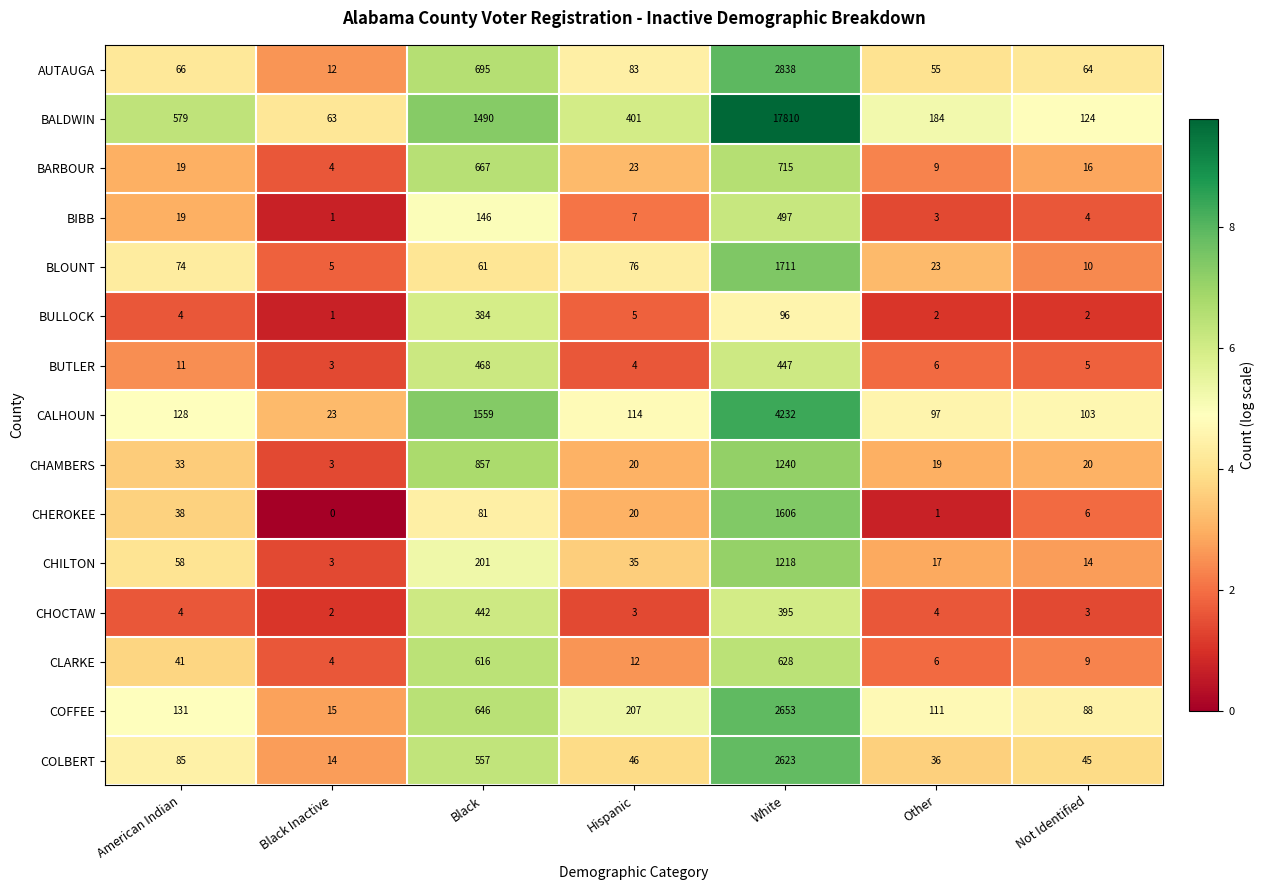

What is the spread (max minus min) of values at Hispanic?

398